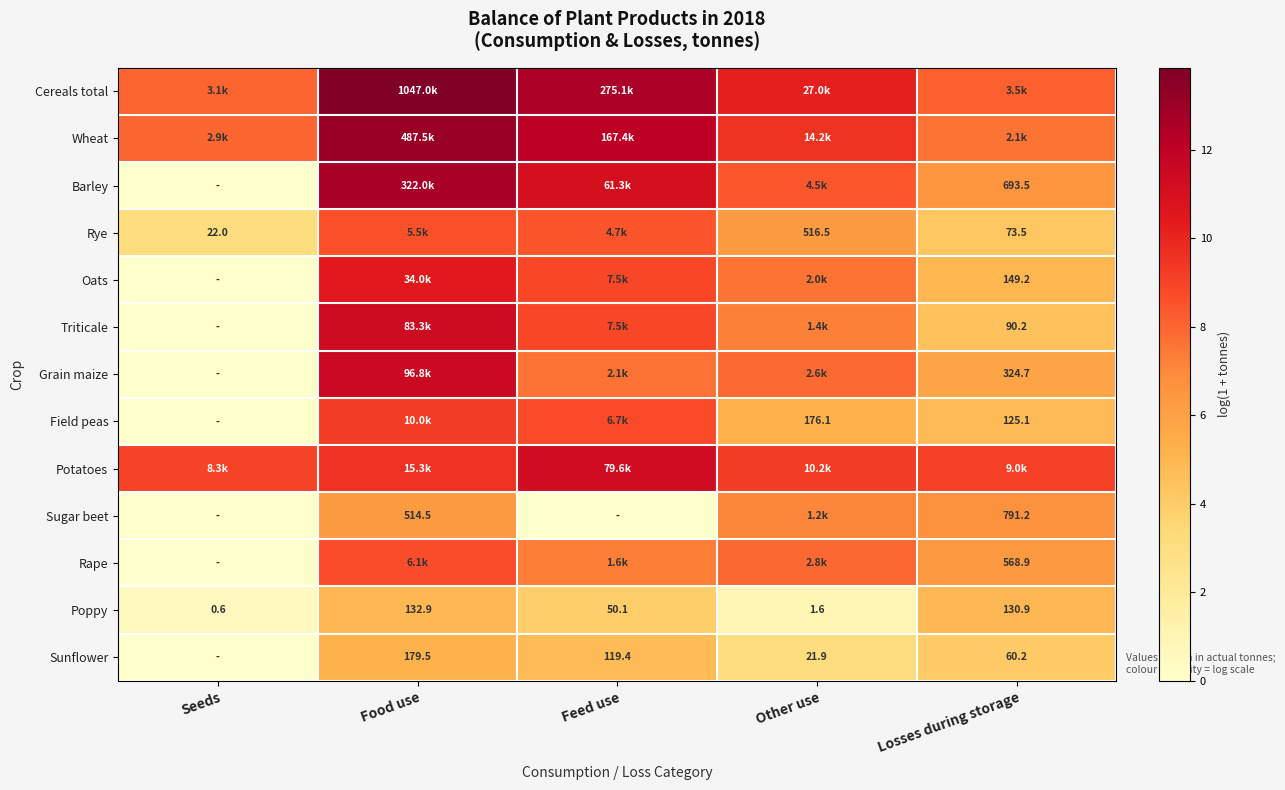

At which label does Poppy reach its minimum?

Seeds